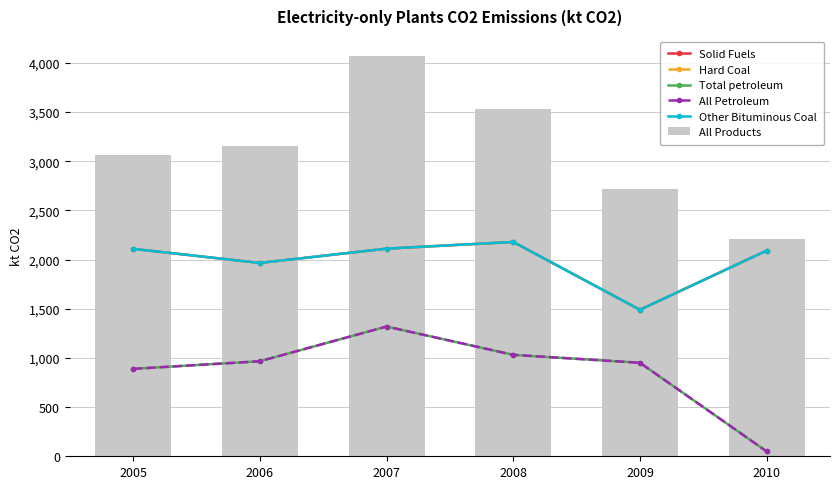

What is the difference between the maximum and minimum values in the All Petroleum series?

1269.3